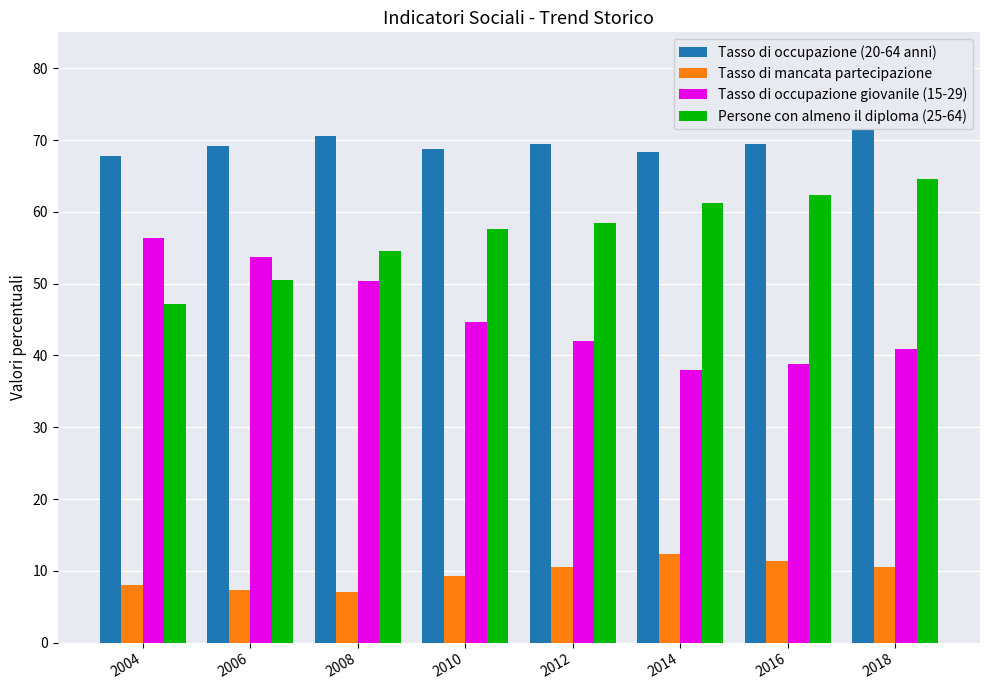

Reading right to left, extract all data points from this chart.

Tasso di occupazione (20-64 anni): 2018=71.5	2016=69.5	2014=68.4	2012=69.4	2010=68.7	2008=70.5	2006=69.1	2004=67.8
Tasso di mancata partecipazione: 2018=10.6	2016=11.4	2014=12.3	2012=10.6	2010=9.3	2008=7.1	2006=7.3	2004=8.0
Tasso di occupazione giovanile (15-29): 2018=40.9	2016=38.8	2014=38.0	2012=42.0	2010=44.6	2008=50.3	2006=53.7	2004=56.3
Persone con almeno il diploma (25-64): 2018=64.6	2016=62.4	2014=61.3	2012=58.4	2010=57.6	2008=54.6	2006=50.5	2004=47.2